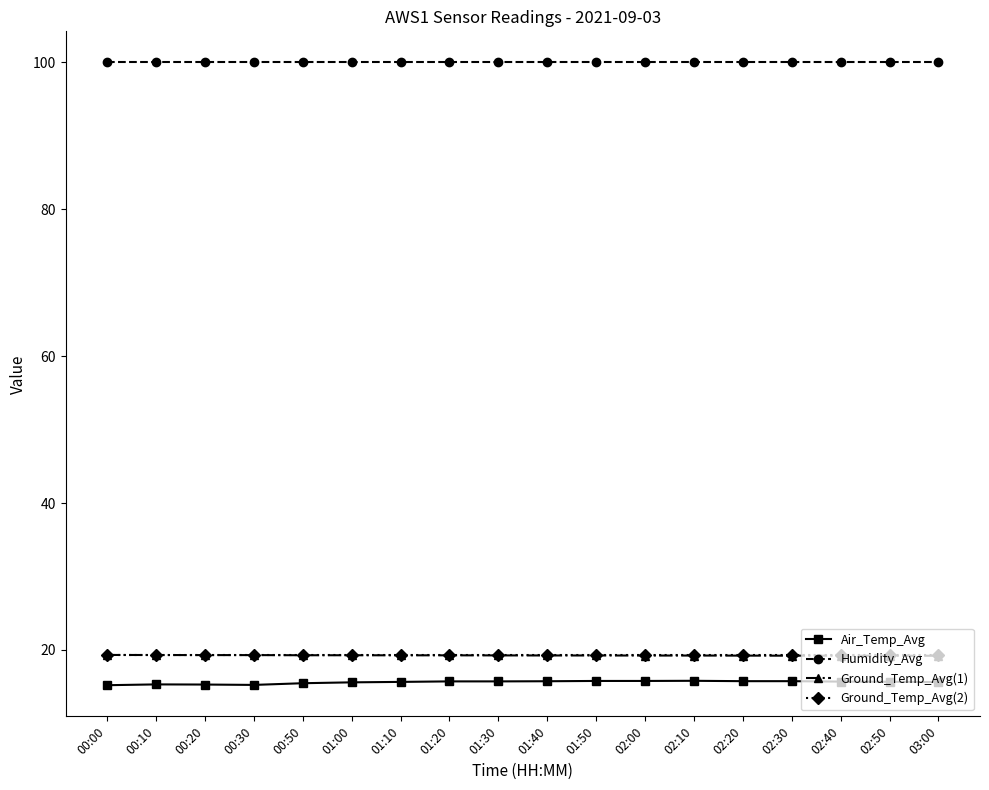

True or false: Ground_Temp_Avg(2) and Ground_Temp_Avg(1) cross at least once.

False